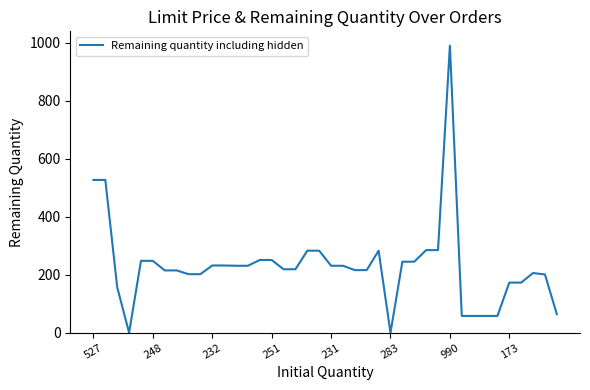

What is the greatest value displayed?

990